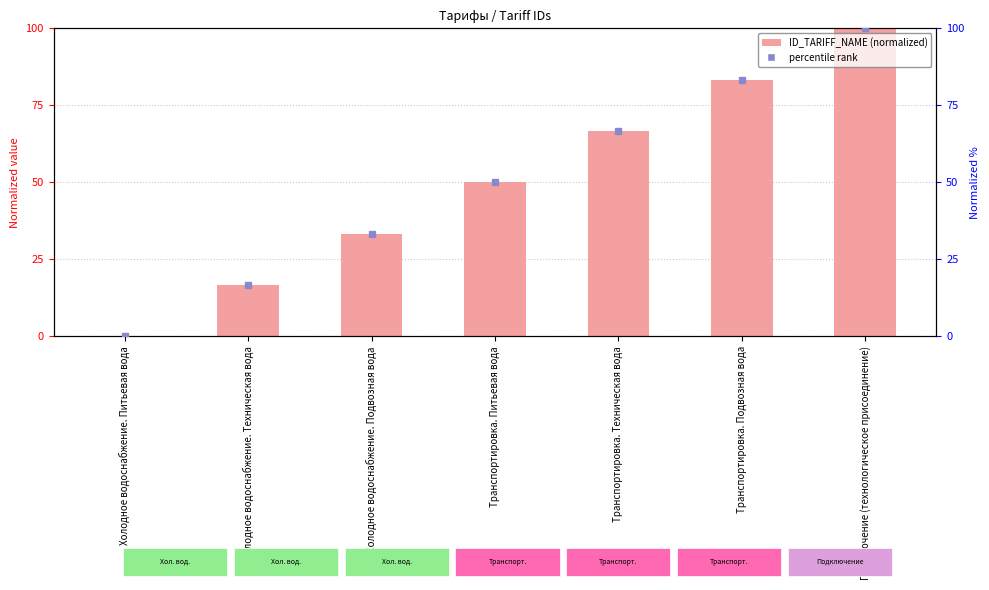

Reading left to right, transcribe all the data shown in this chart.

0.0	16.7	33.3	50.0	66.7	83.3	100.0